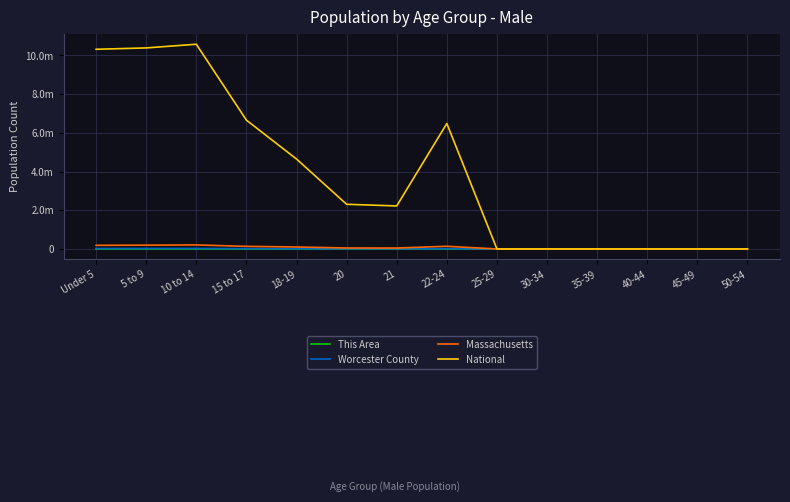

What are all the series names shown in the legend?

This Area, Worcester County, Massachusetts, National